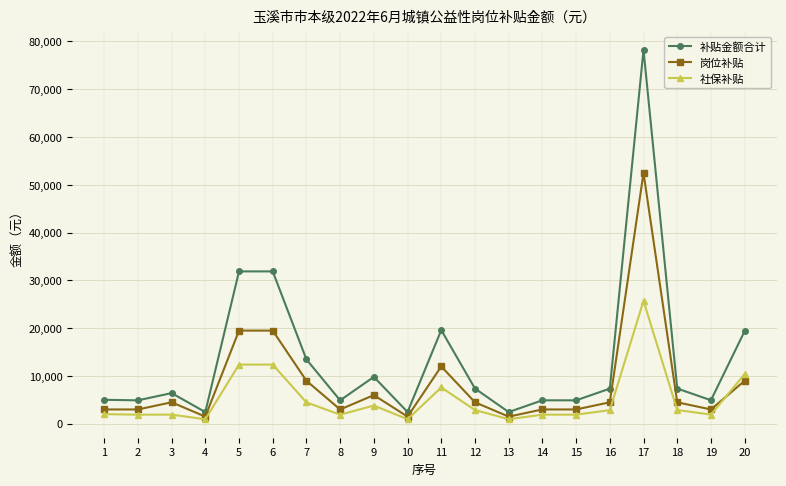

Rank the series by their maximum value, from lowest to highest.

社保补贴, 岗位补贴, 补贴金额合计